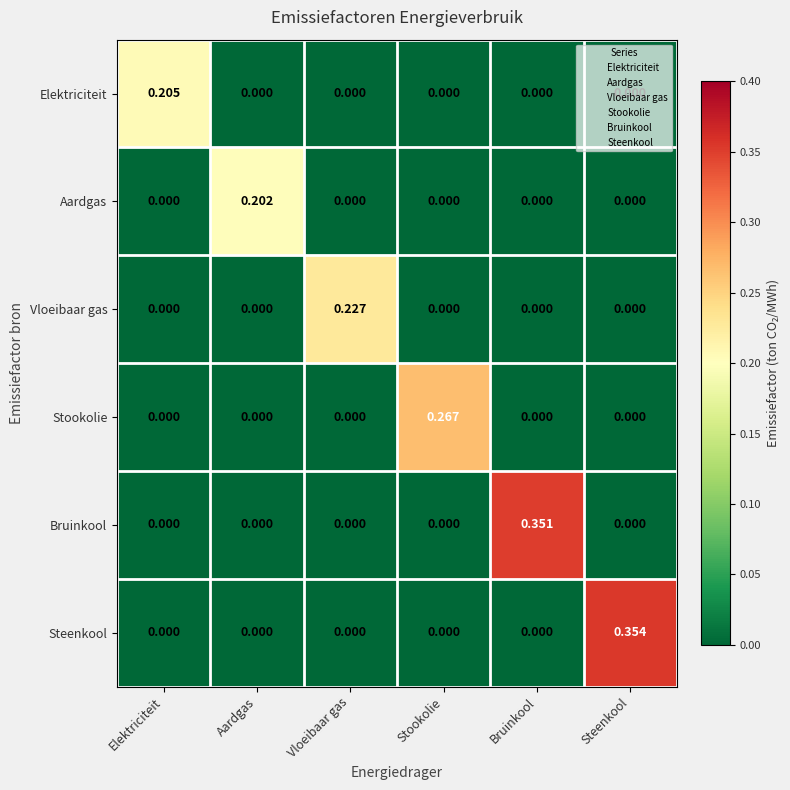

Which series has the largest total across all categories?

Steenkool